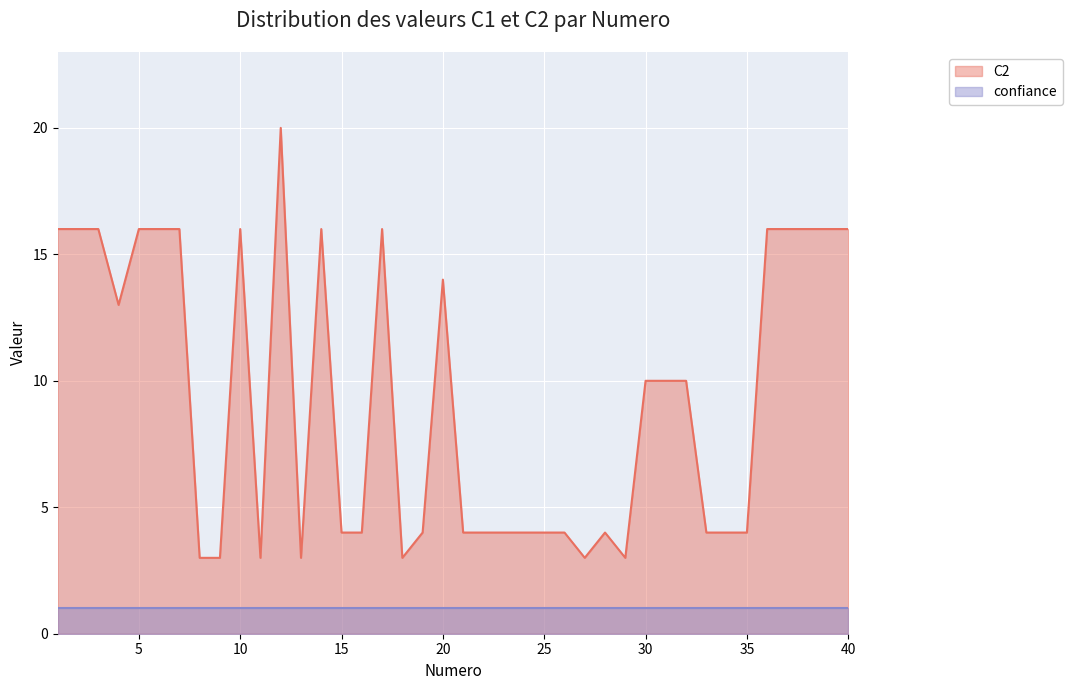

What is the ratio of the value at 4 to the value at 18?

4.3